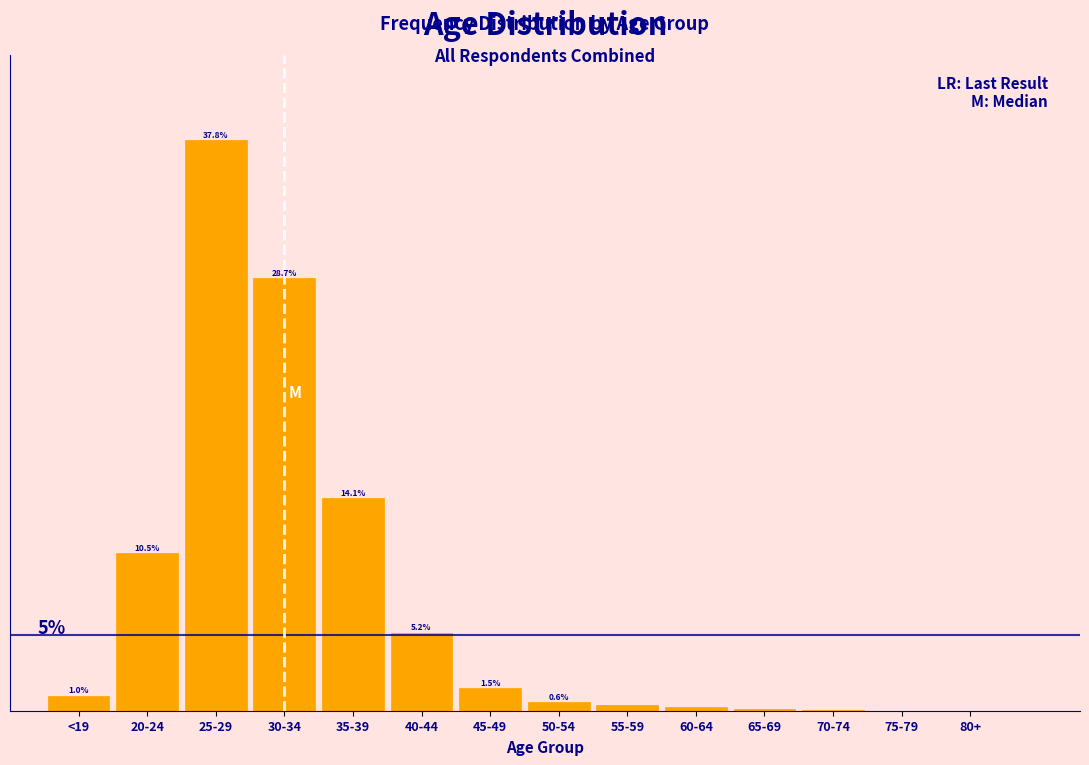

Where is the data nearest to the value 18?

35-39